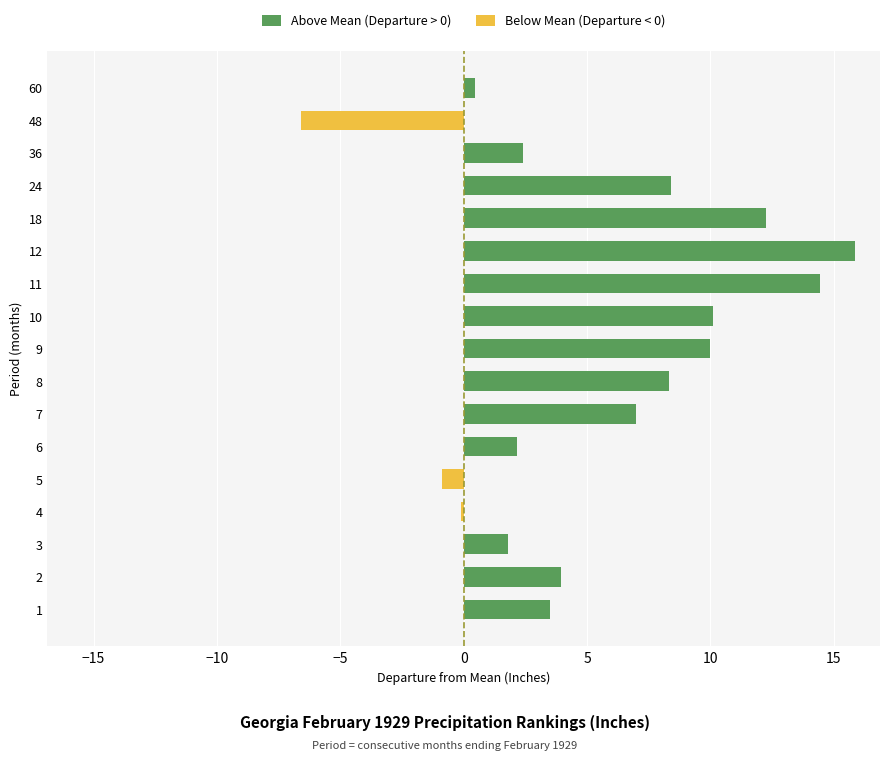

At how many categories does at least one series exceed -4?

17